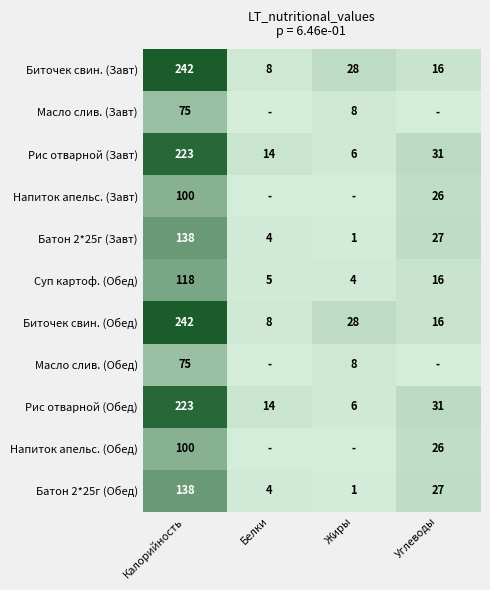

What is the highest value of the Рис отварной (Обед) series?

223